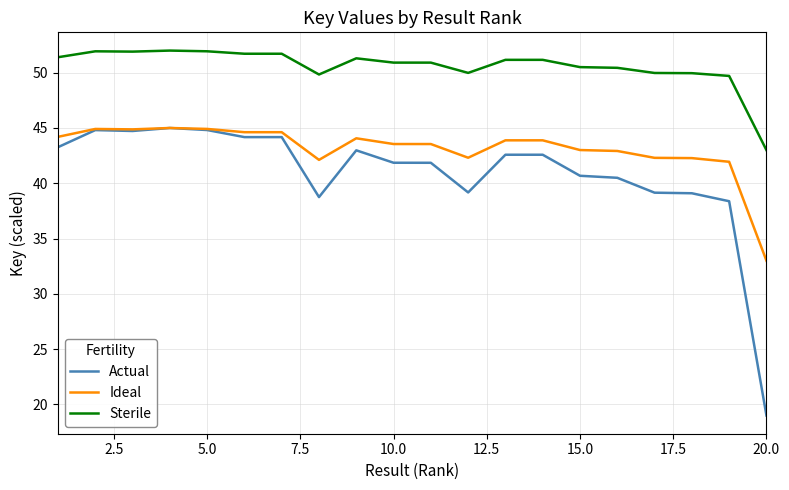

Which series has the widest spread of values?

Actual